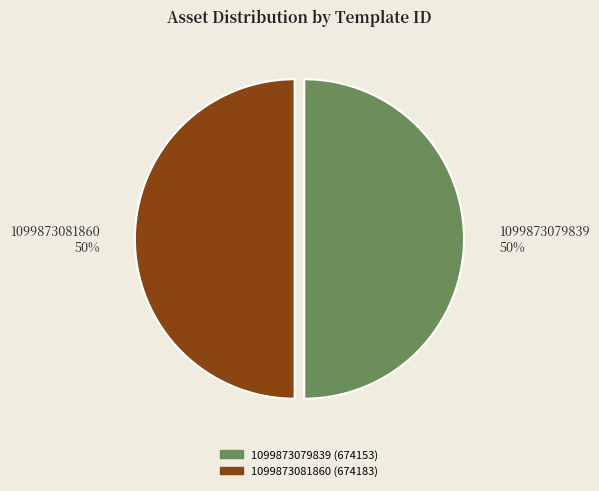

What is the ratio of the value at 1099873081860 to the value at 1099873079839?

1.0